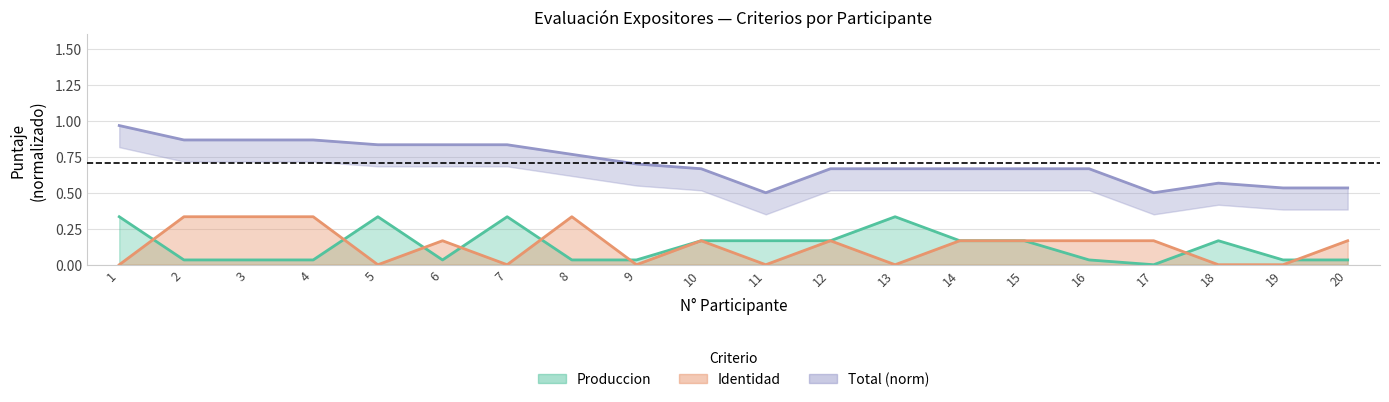

What is the difference between the maximum and second lowest values in the Total series?

0.5